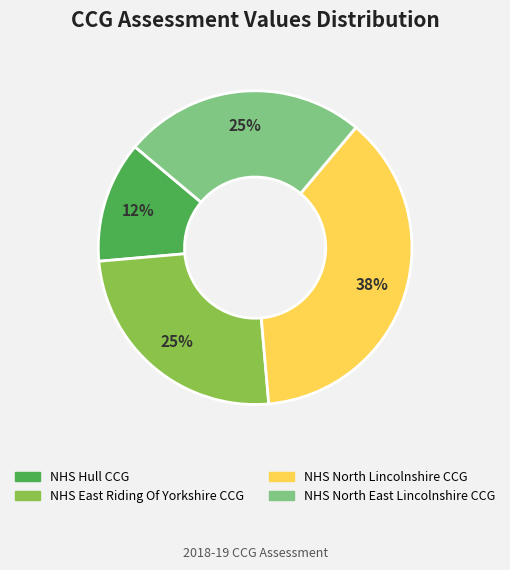

The NHS North East Lincolnshire CCG slice represents 25% of the pie. True or false?

True